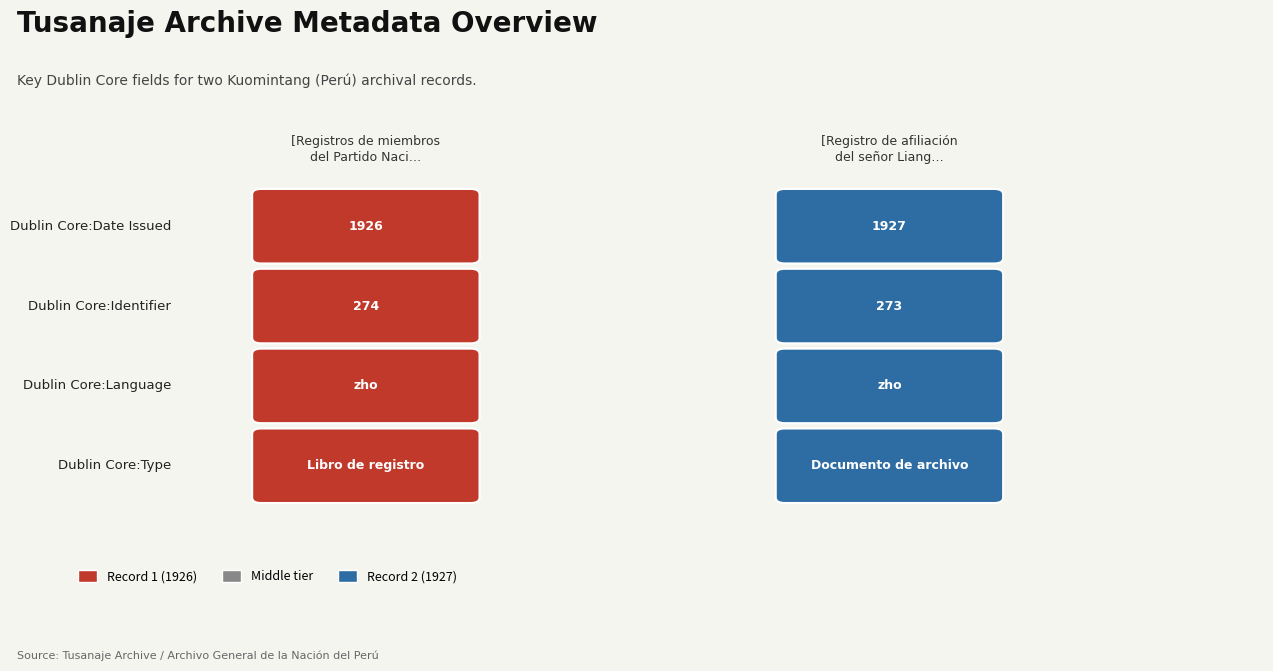

Which series has the largest range (max minus min)?

[Registros de miembros del Partido Naci…